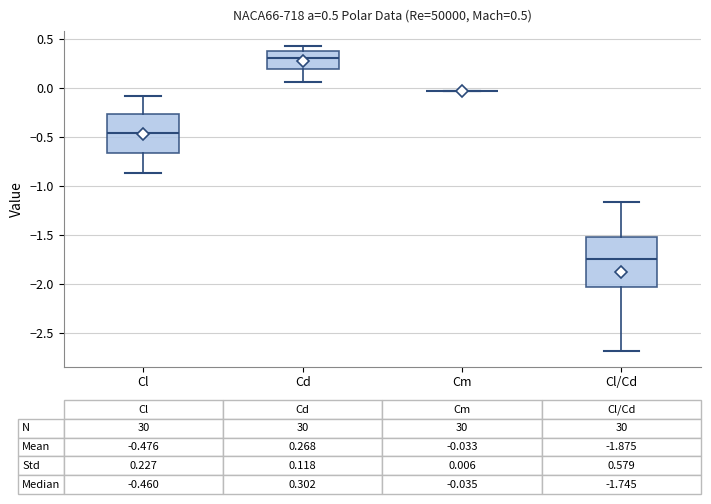

Comparing the boxes themselves (not the whiskers), which one is the tallest?

Cl/Cd